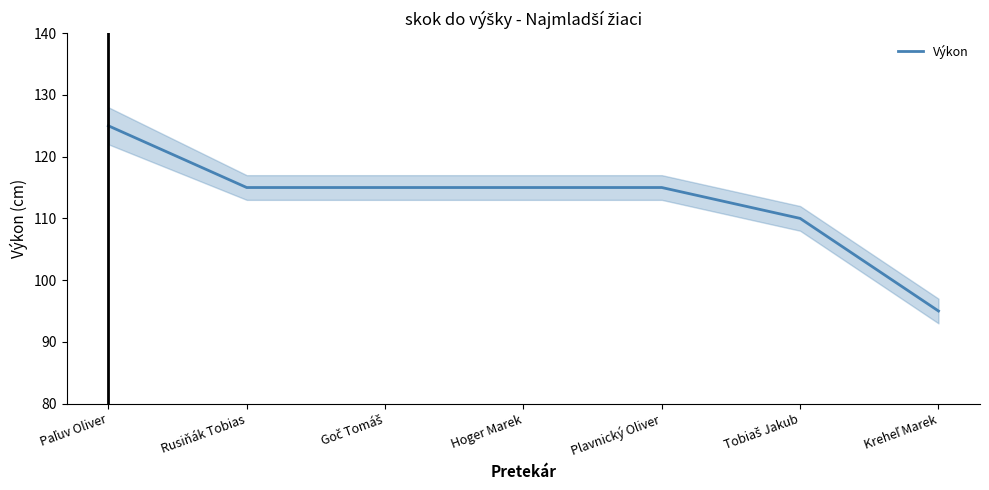

At which category does the chart reach its minimum across all series?

Kreheľ Marek